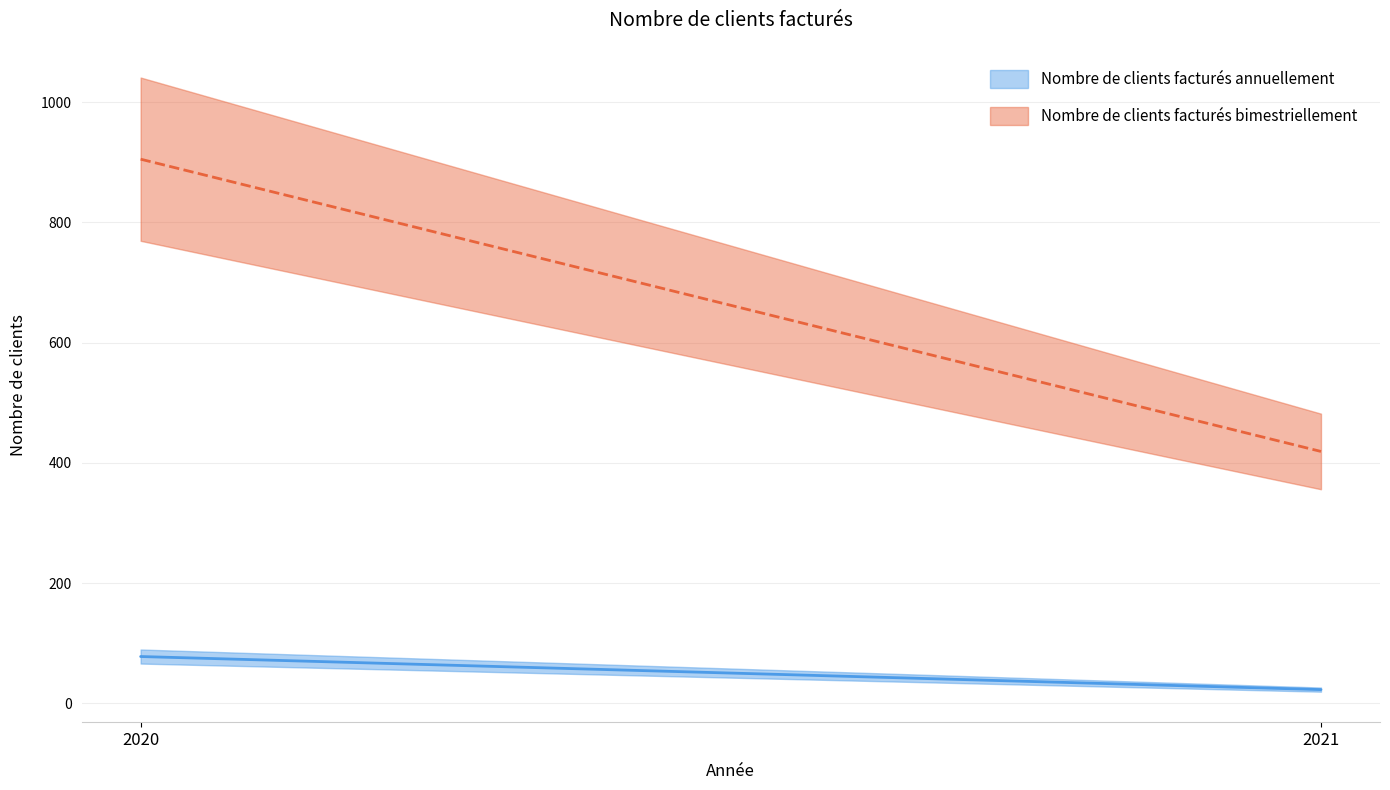

Is the value of Nombre de clients facturés bimestriellement at 2020 greater than the value of Nombre de clients facturés annuellement at 2020?

Yes